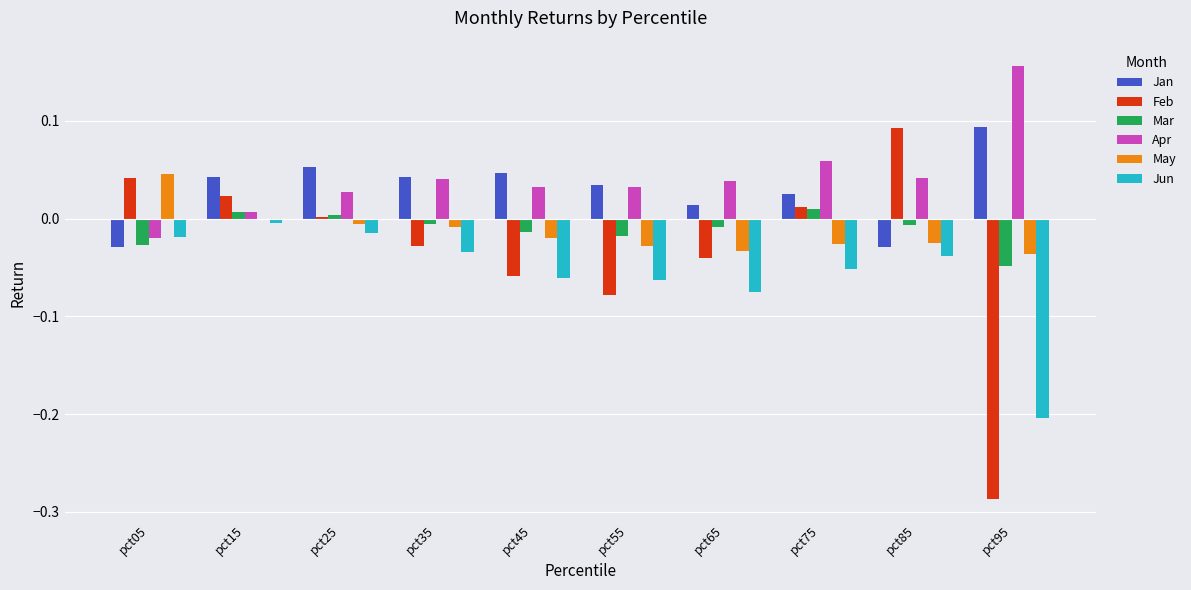

The Jun series shows -0.0 at pct75. True or false?

False